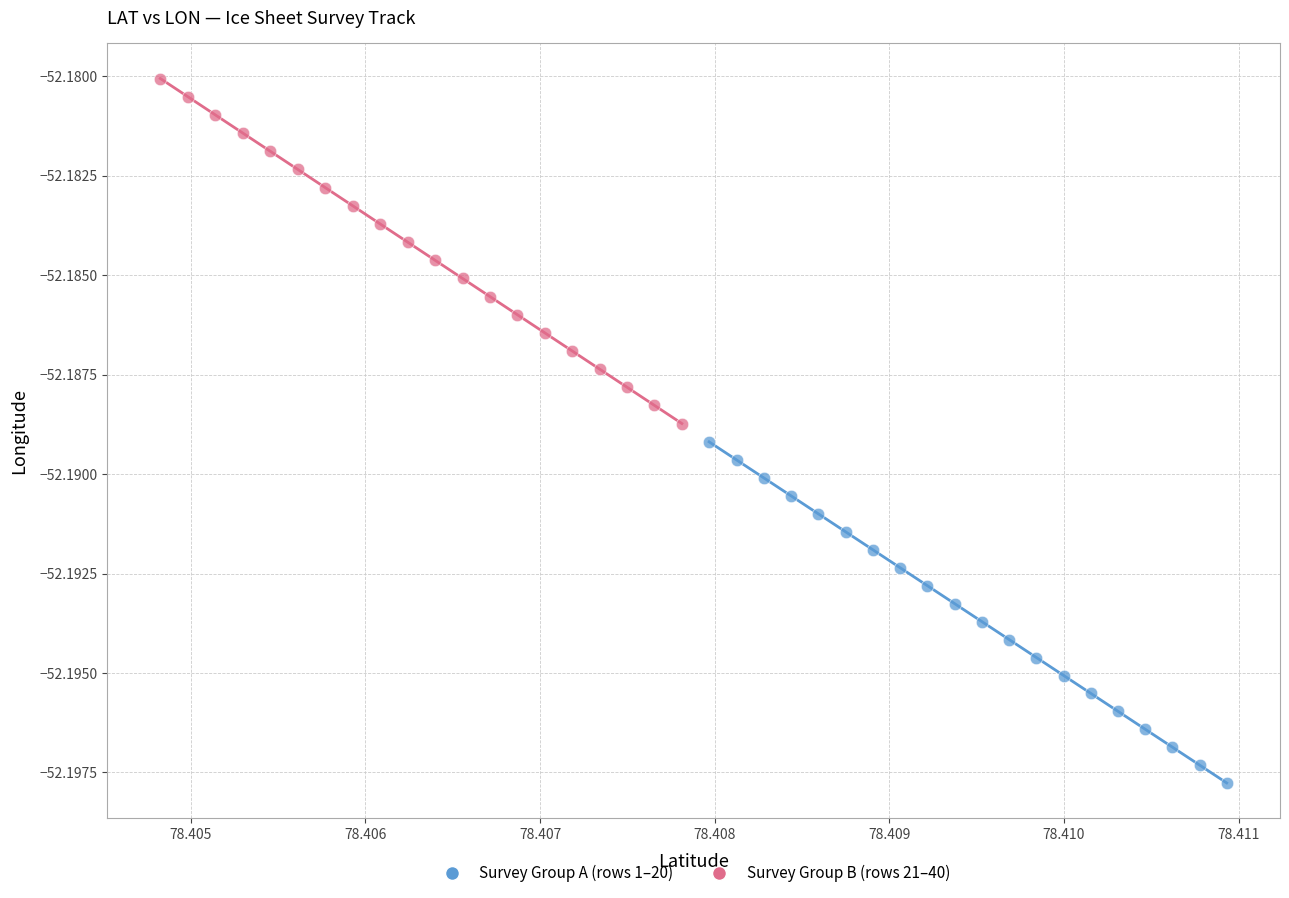

Which series has the widest spread of Y values?

Survey Group B (rows 21–40)